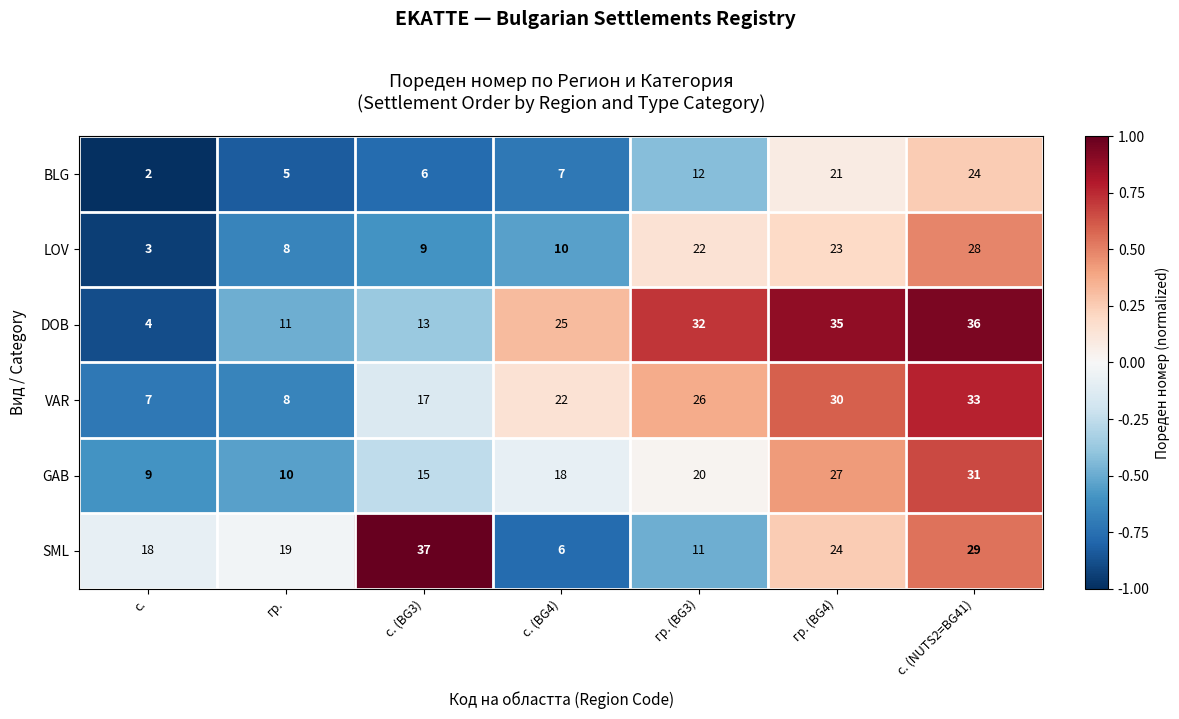

What is the maximum value shown in the chart?

37